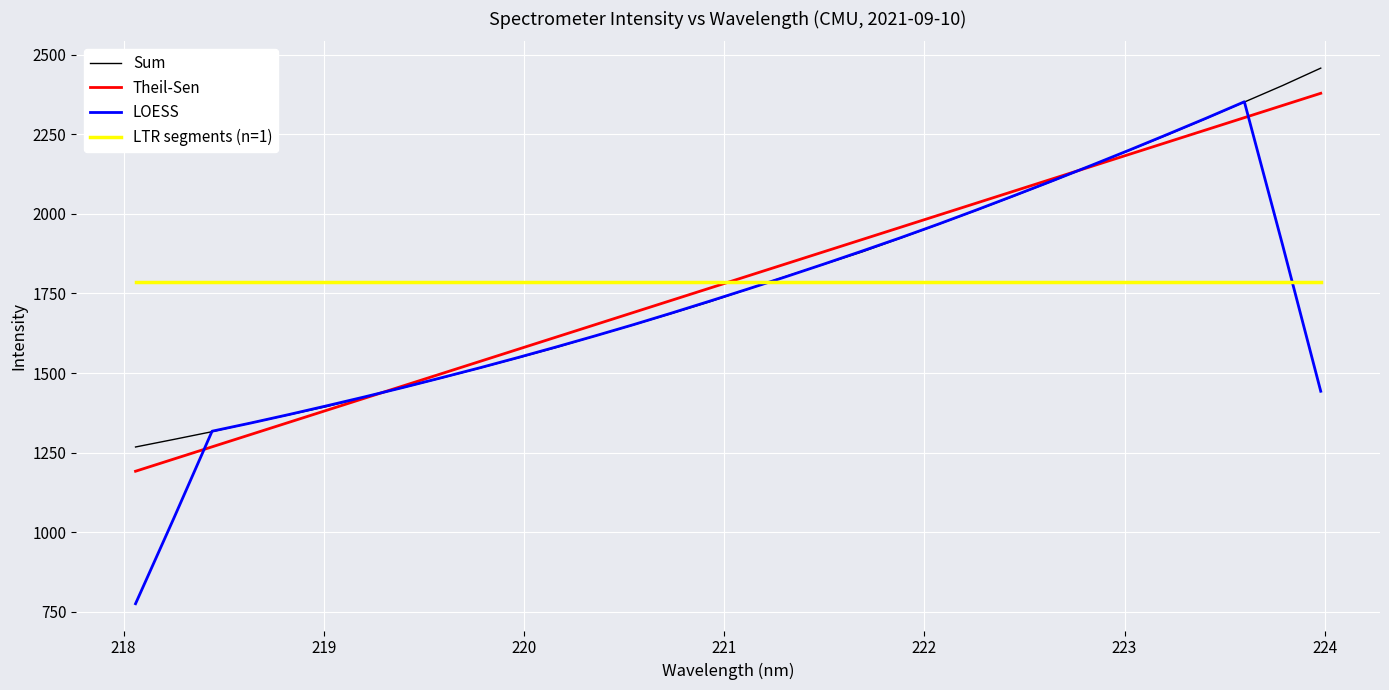

What is the average value of the LTR segments (n=1) series?

1785.6